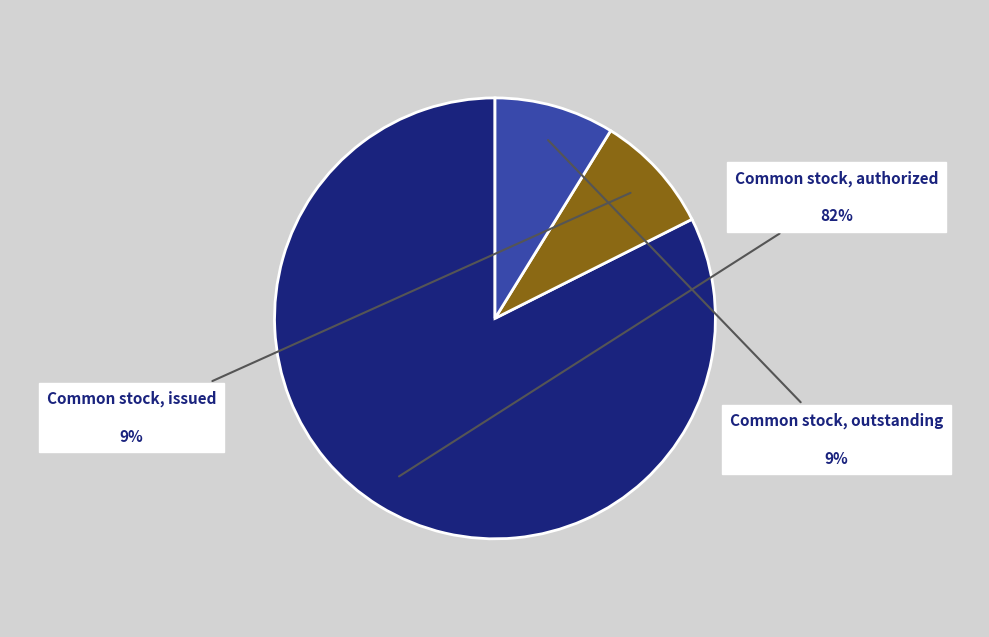

Between Common stock, issued and Common stock, authorized, which is larger?

Common stock, authorized